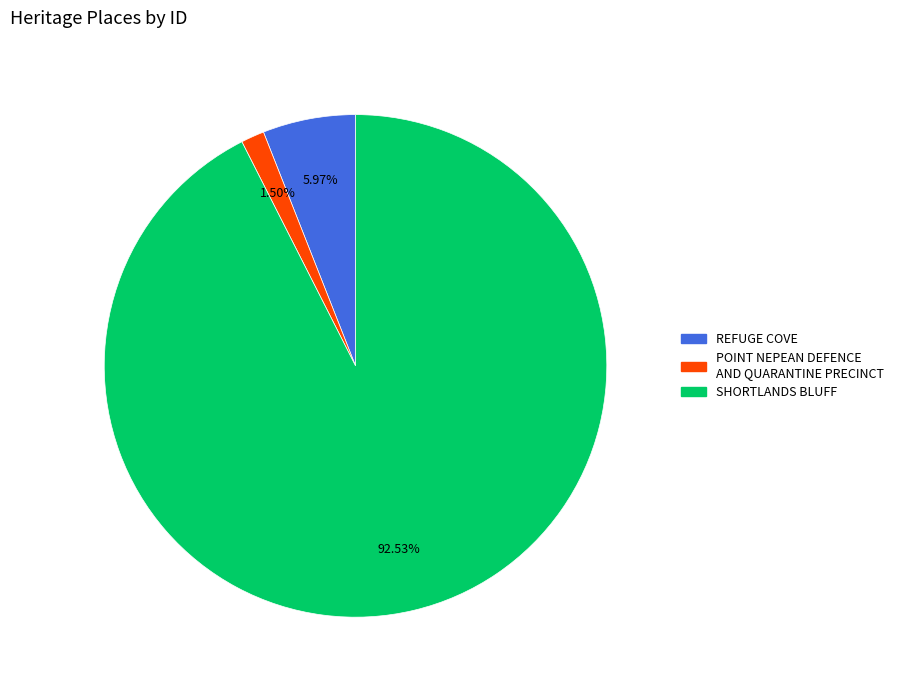

Rank the categories by value from lowest to highest.

POINT NEPEAN DEFENCE AND QUARANTINE PRECINCT, REFUGE COVE, SHORTLANDS BLUFF